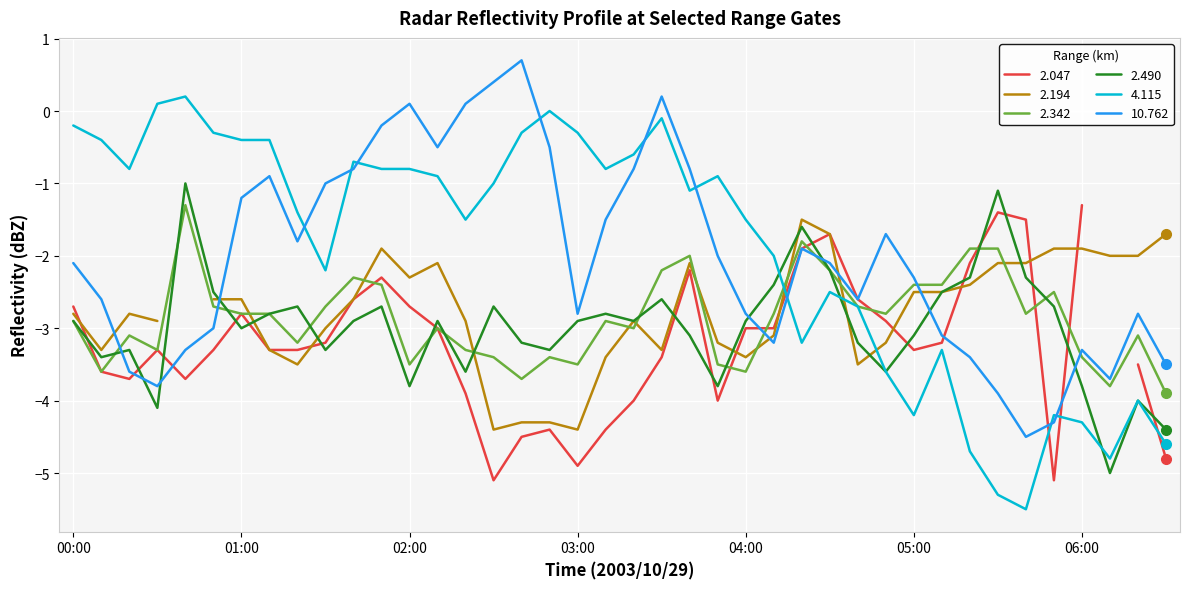

What is the minimum value for 2.342?

-3.9